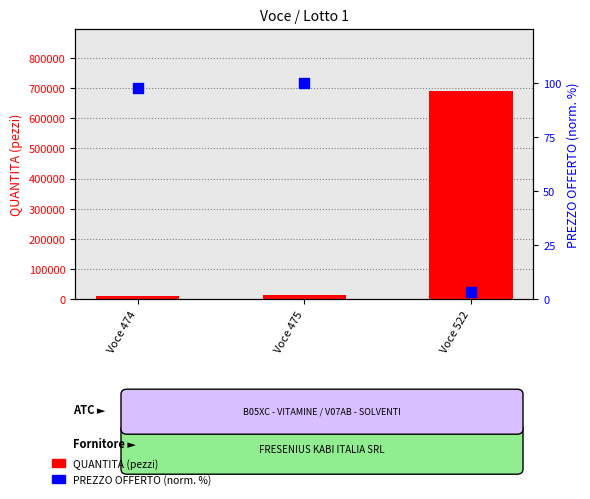

Which series reaches the minimum Y coordinate?

PREZZO OFFERTO (norm.)